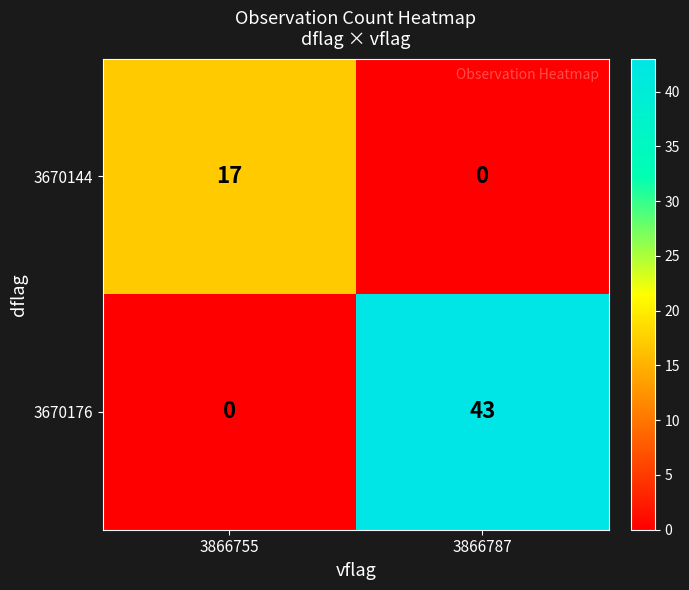

What is the maximum value for 3670176?

43